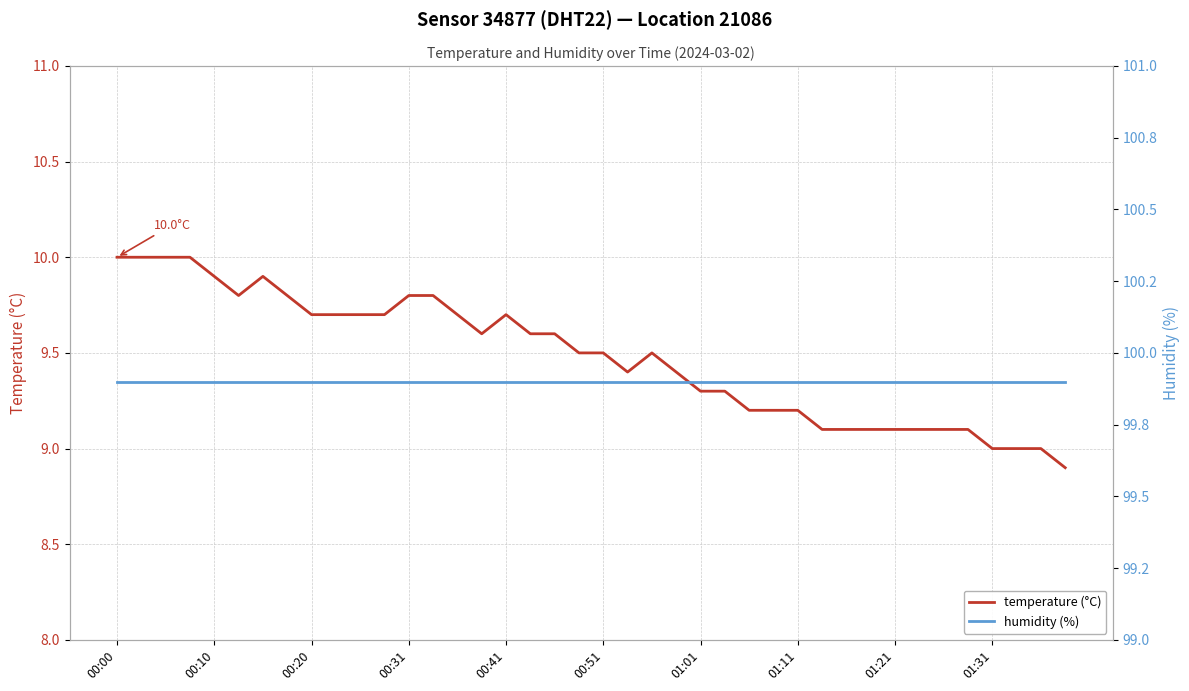

What is the lowest value of the temperature (°C) series?

8.9